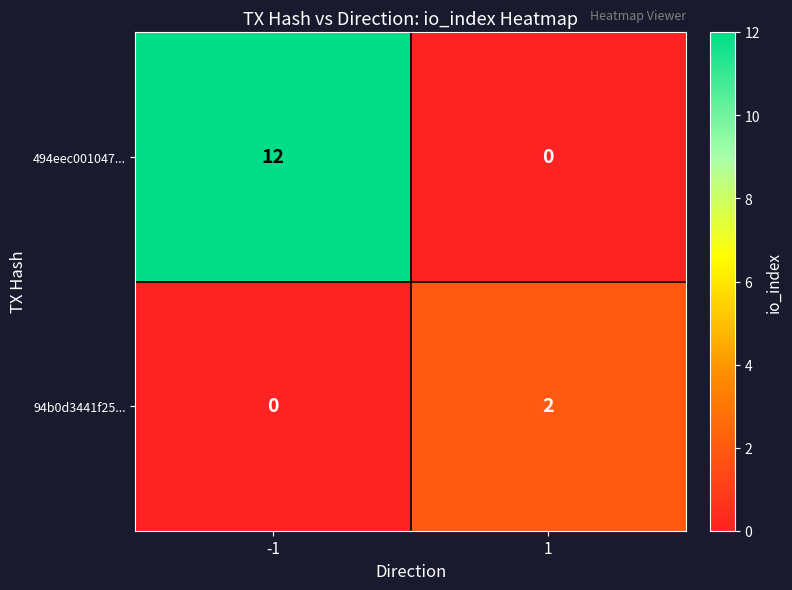

What is the total value across all series at -1?

12